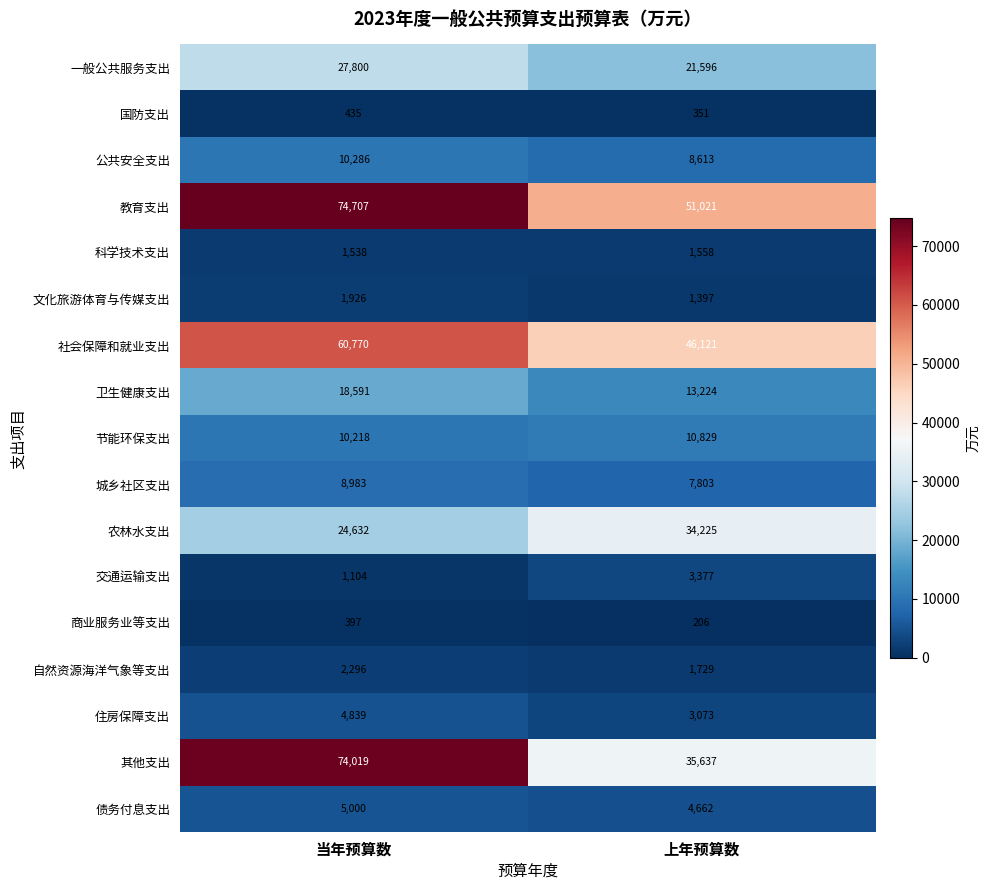

What is the spread (max minus min) of values at 当年预算数?

74310